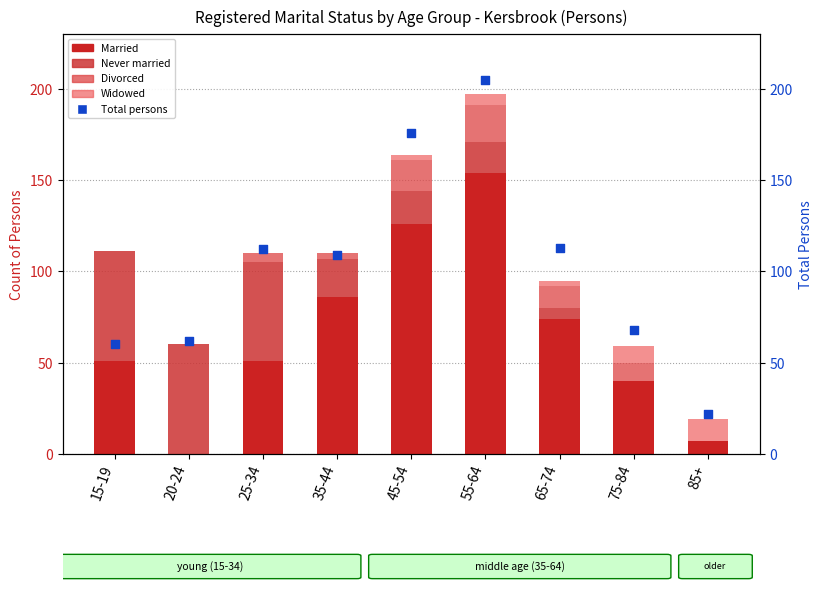

Which series has the widest spread of Y values?

Total persons